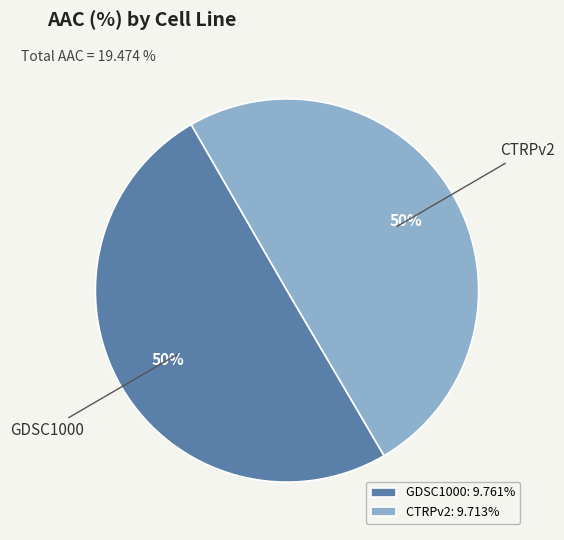

To the nearest percent, what portion does GDSC1000 represent?

50%